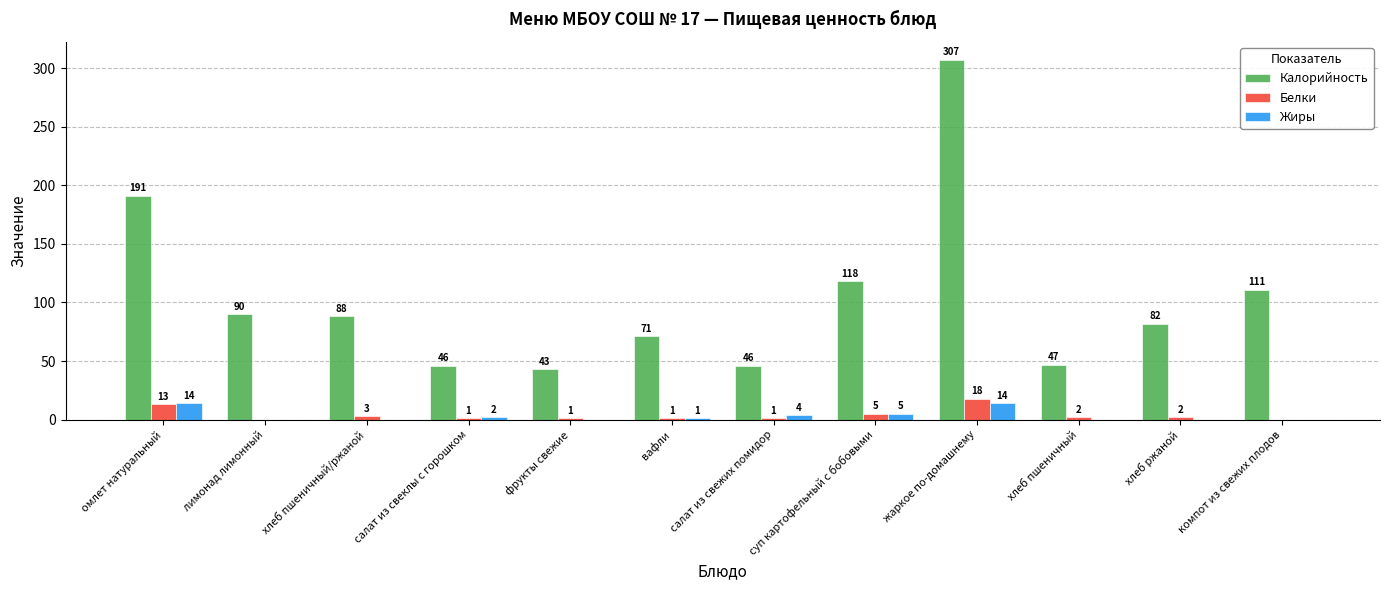

What is the total value across all series at хлеб ржаной?

84